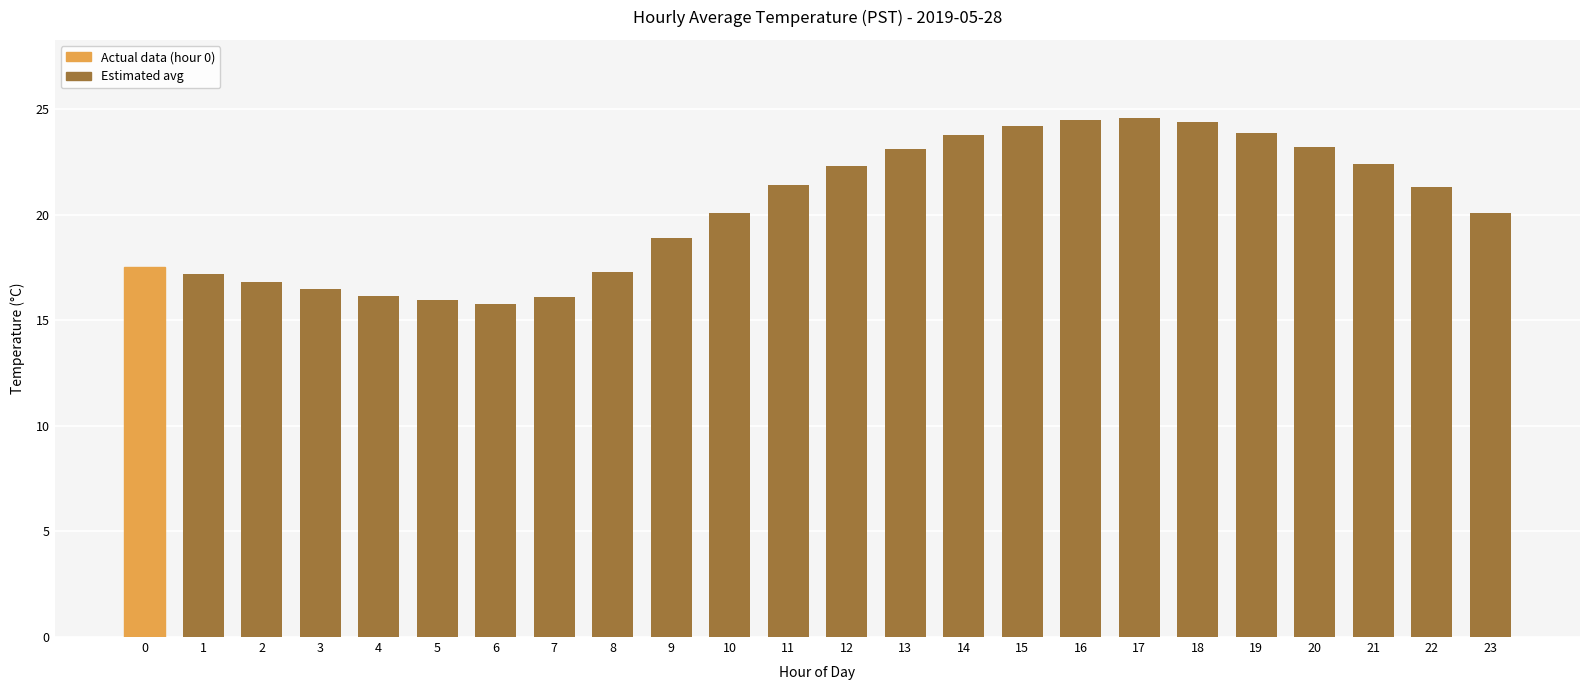

Is it true that the value at 0 is 17.5?

True